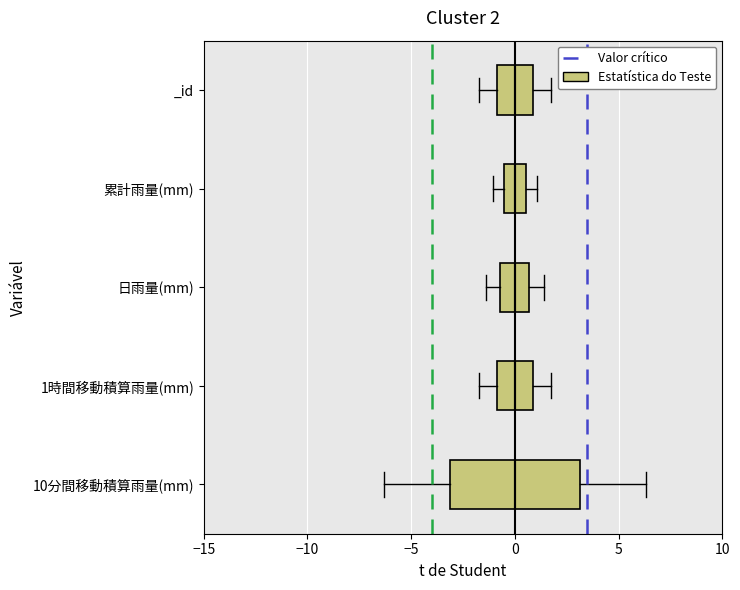

Comparing the boxes themselves (not the whiskers), which one is the widest?

10分間移動積算雨量(mm)